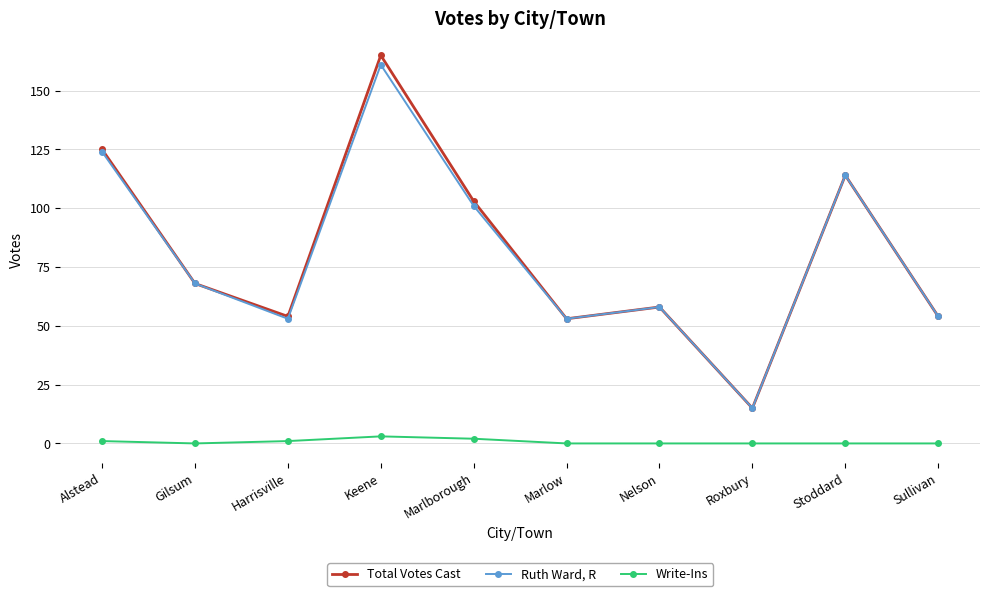

Which series has the largest range (max minus min)?

Total Votes Cast